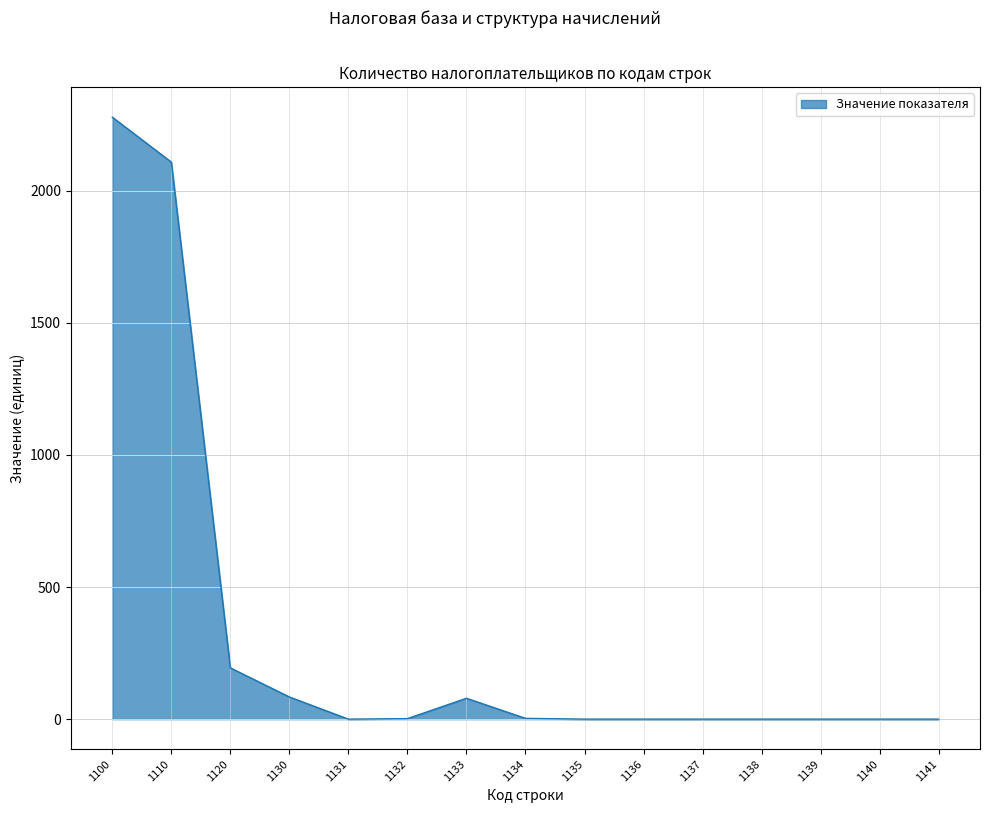

What is the difference between the maximum and minimum values?

2278